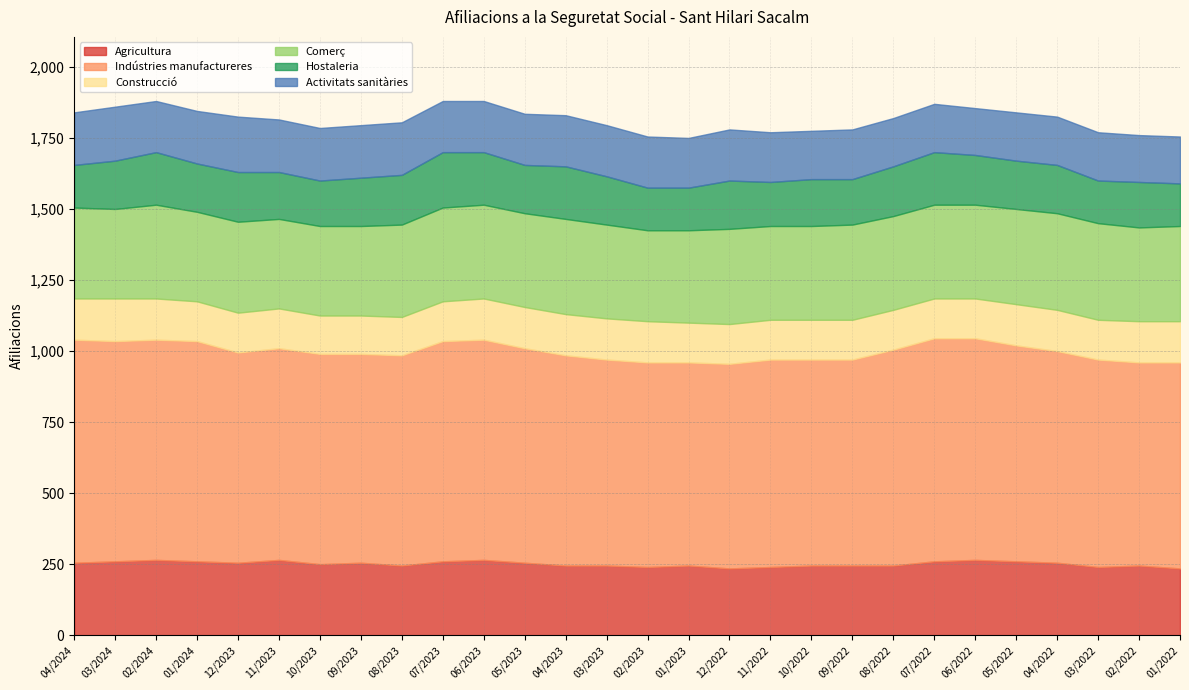

True or false: Construcció has a value of 29 at 11/2022.

False